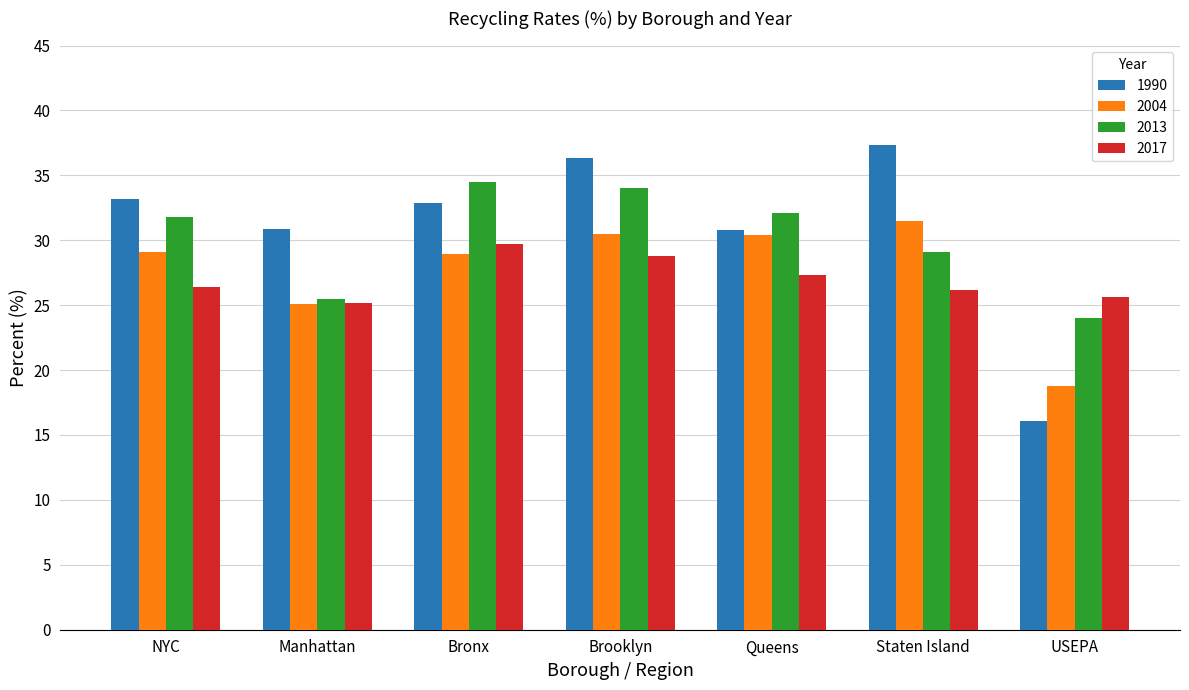

How many distinct data groups are displayed?

4